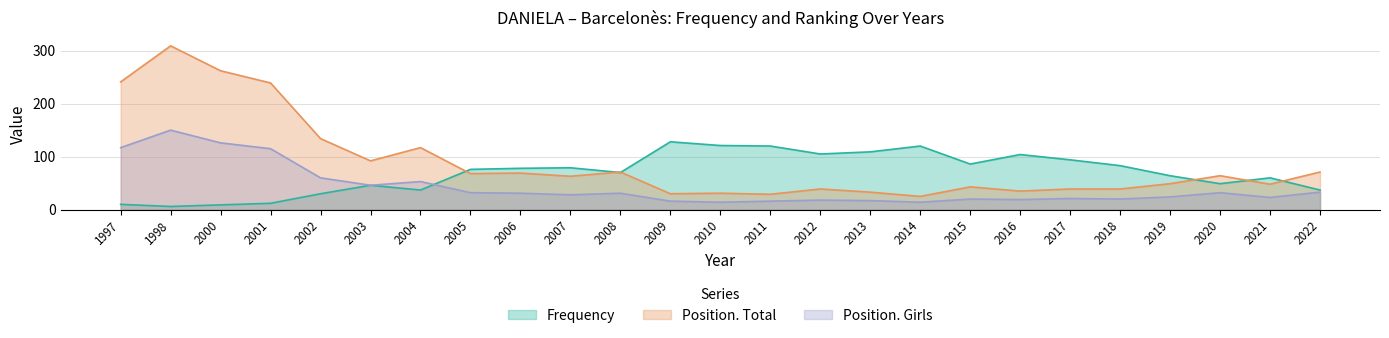

Is the value of Frequency at 2011 greater than the value of Position. Total at 2004?

Yes